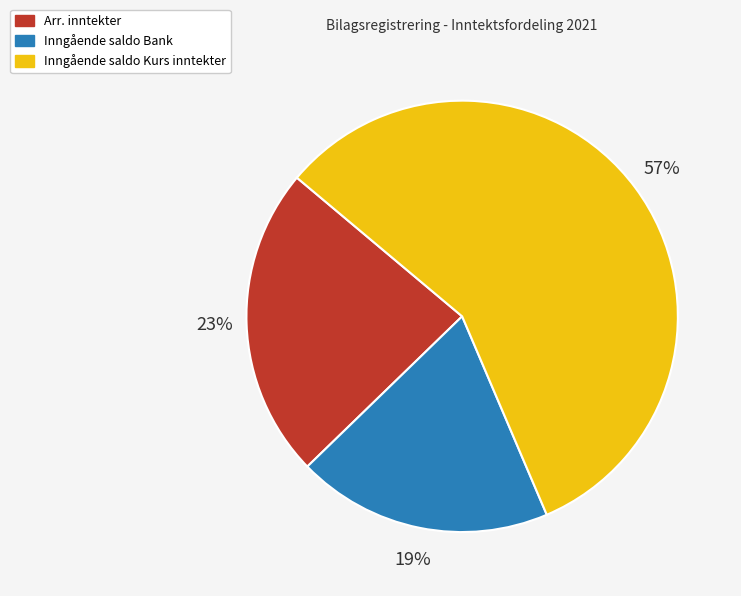

What is the ratio of the value at Arr. inntekter to the value at Inngående saldo Kurs inntekter?

0.4